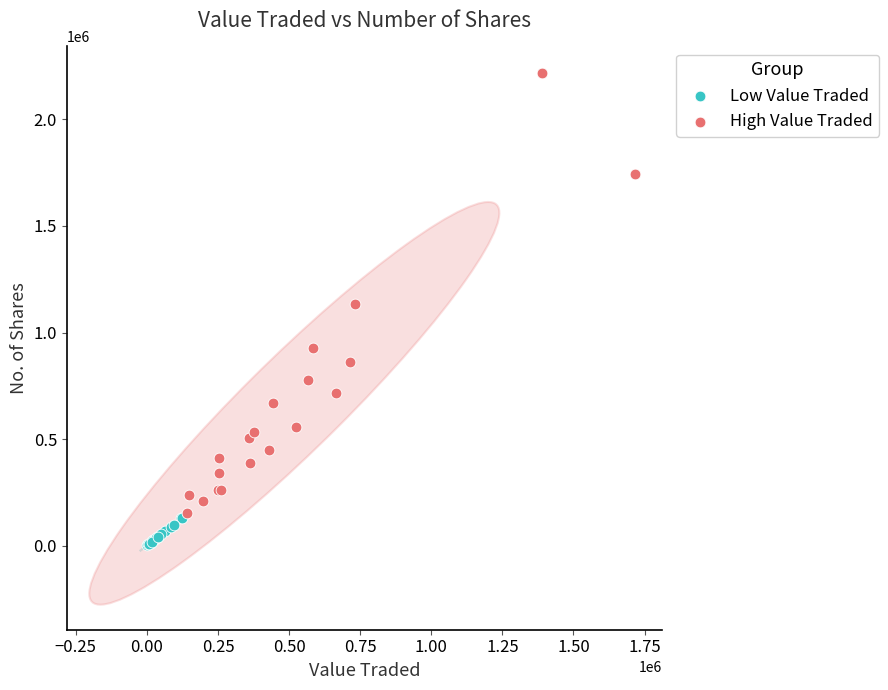

Which series contains the lowest Y value?

Low Value Traded